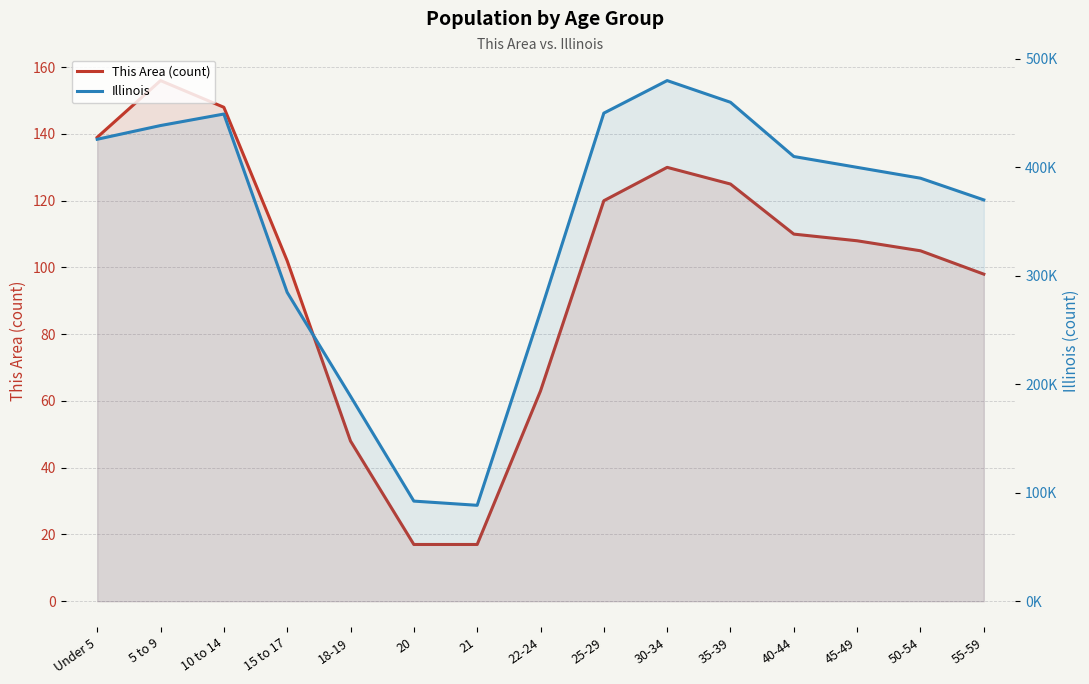

Reading right to left, list all the values displayed in this chart.

This Area (count): 98	105	108	110	125	130	120	63	17	17	48	102	148	156	139
Illinois: 370000	390000	400000	410000	460000	480000	450000	266785	88424	92304	188986	284750	449160	438556	425893